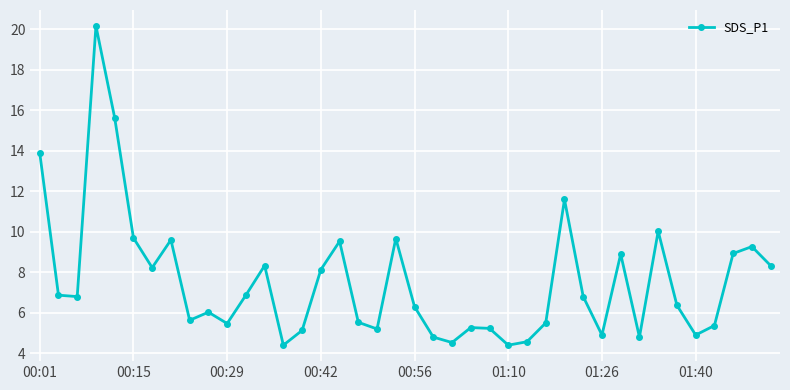

How many lines are shown in the chart?

1